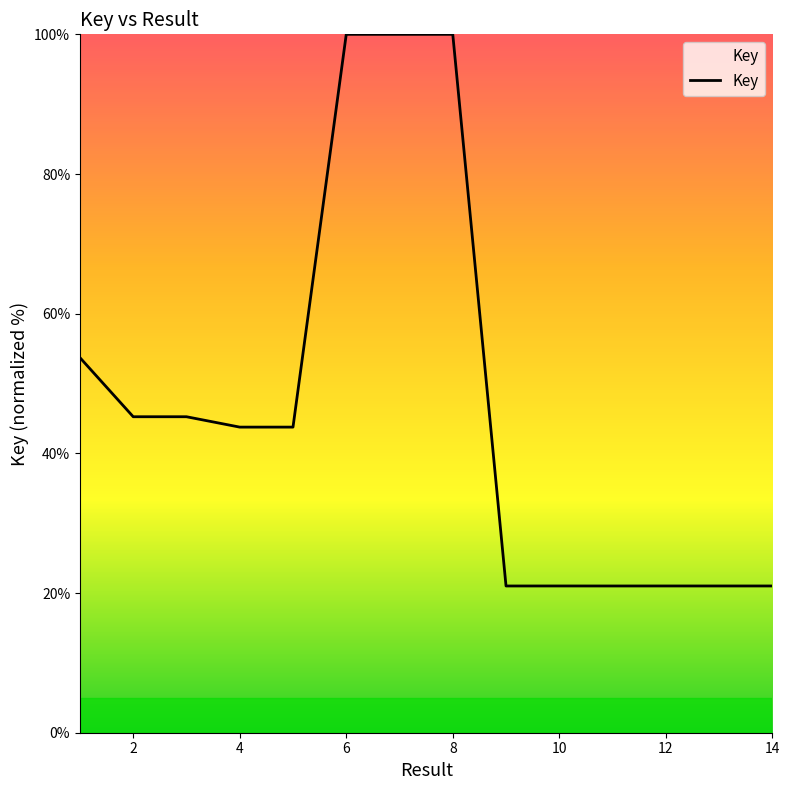

What is the greatest value displayed?

100.0